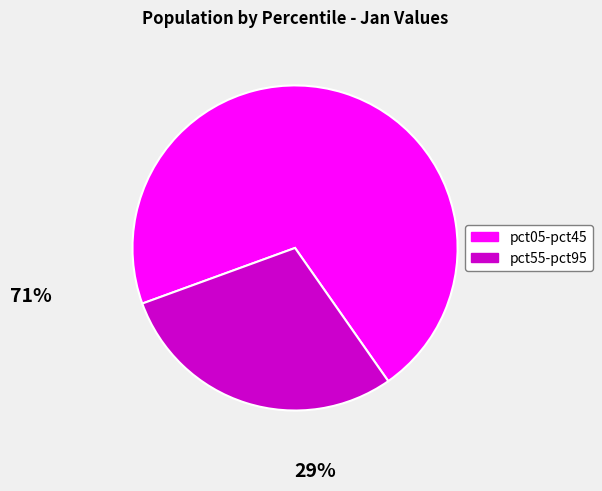

Is it true that pct05-pct45 is 71% of the pie?

True